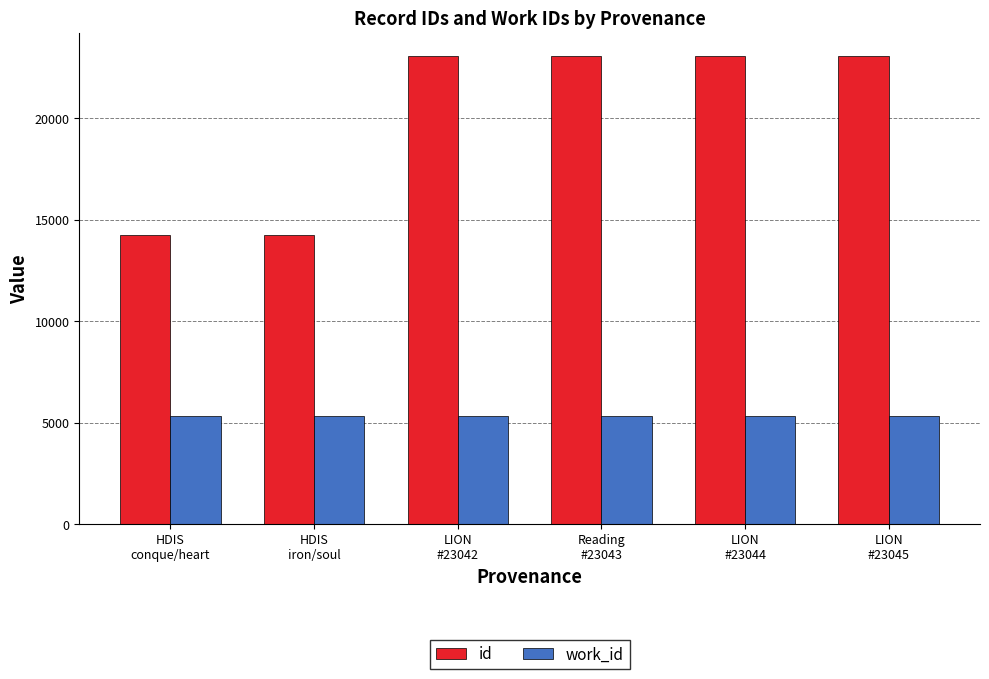

What is the highest value of the work_id series?

5301